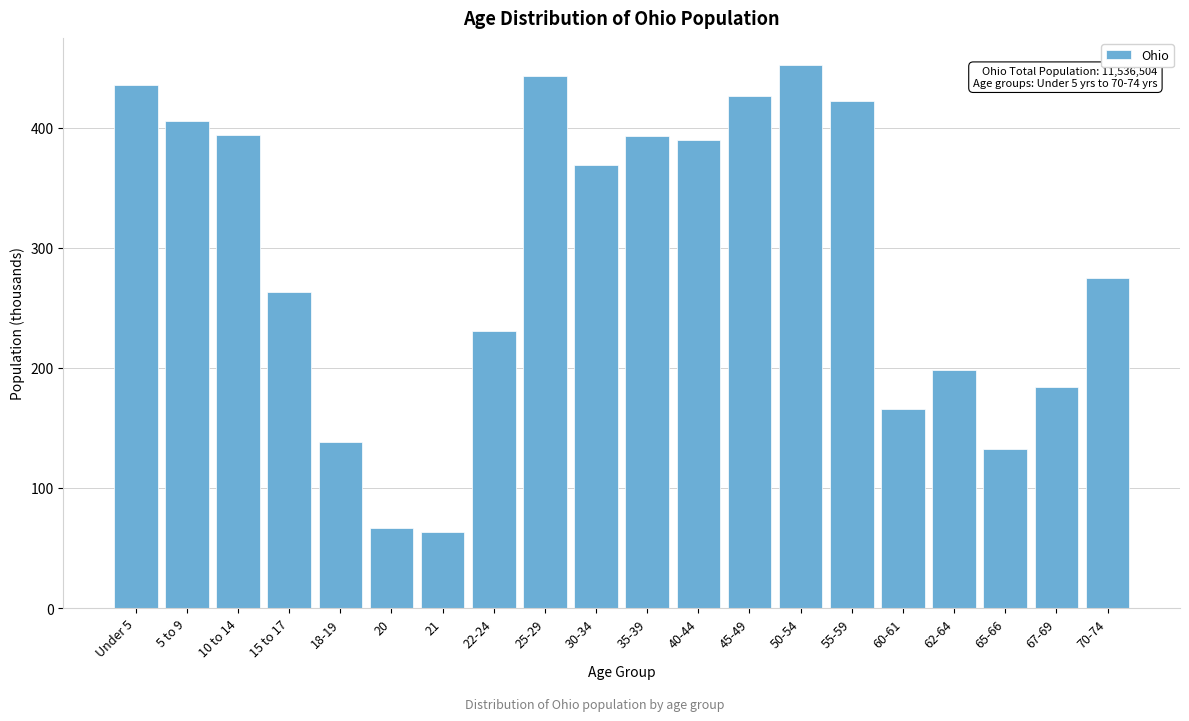

What is the value of the 15th bar from the left?

422